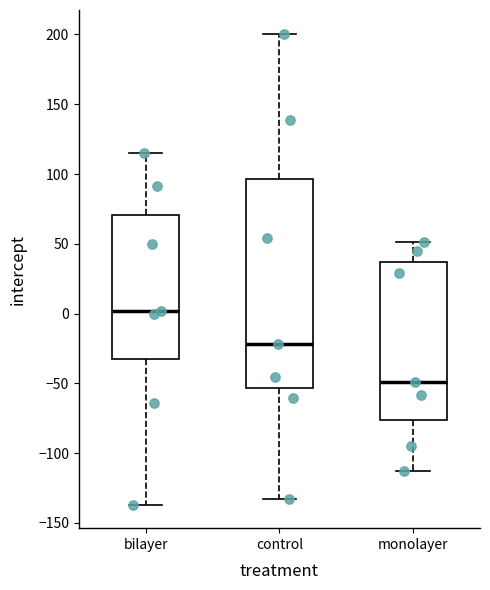

Reading left to right, transcribe this box plot: for each box, give where its median line is, the range the box spans, and where its two whiskers end, as read against the y-axis. The values are not printed on the chart, so give them approximately, as read against the axis.

bilayer: median 0, box -30 to 70, whiskers -135 to 115
control: median -20, box -55 to 95, whiskers -135 to 200
monolayer: median -50, box -75 to 35, whiskers -115 to 50